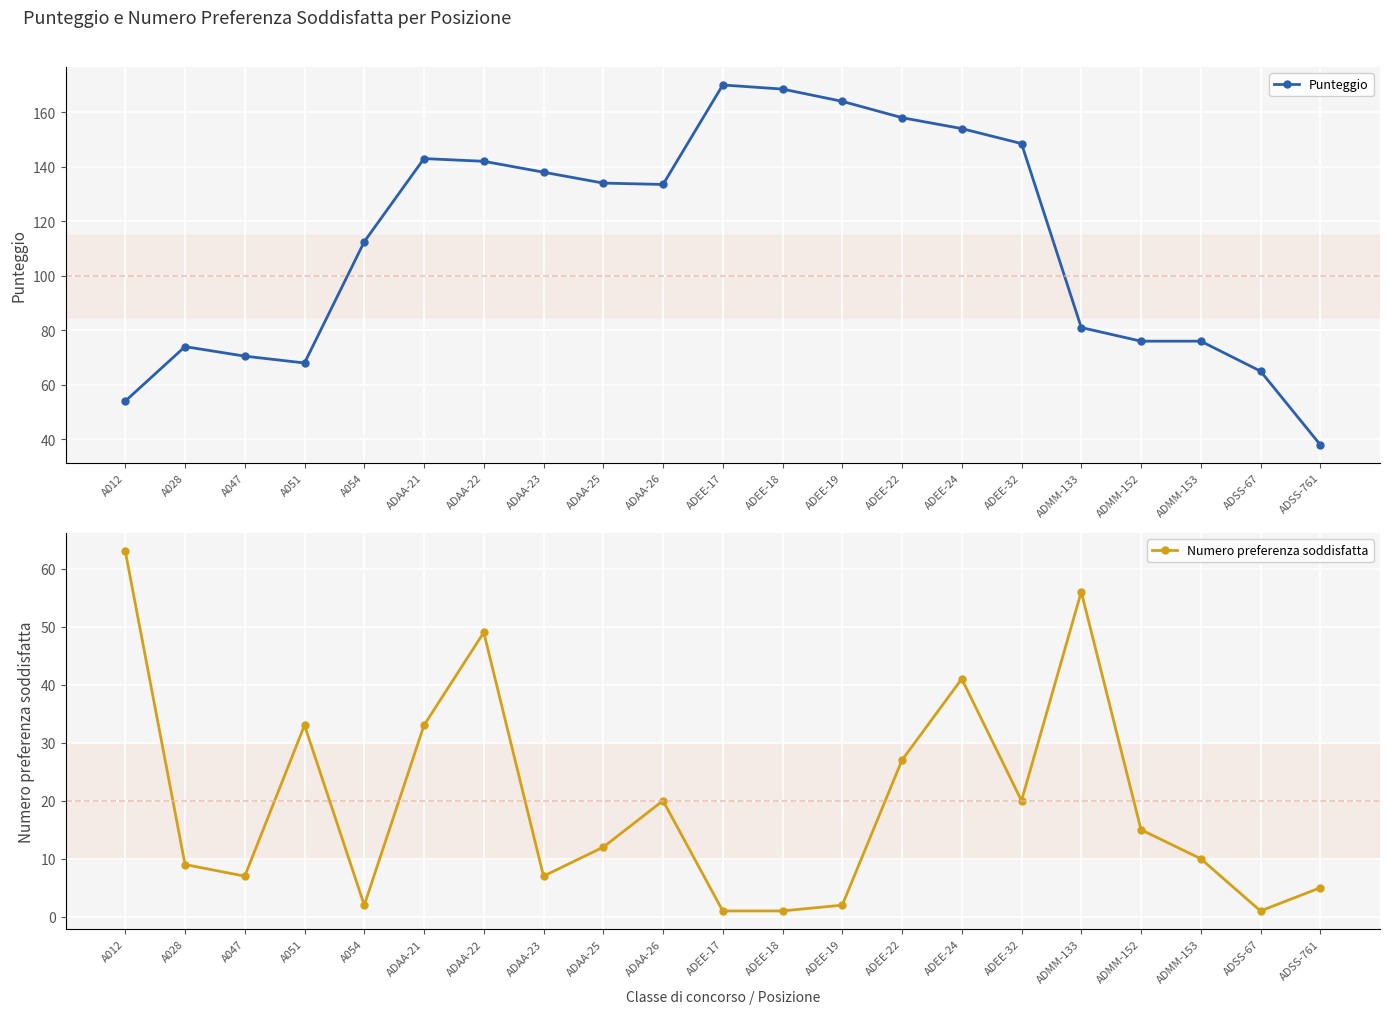

The value of Punteggio at ADEE-17 is 170.0. True or false?

True